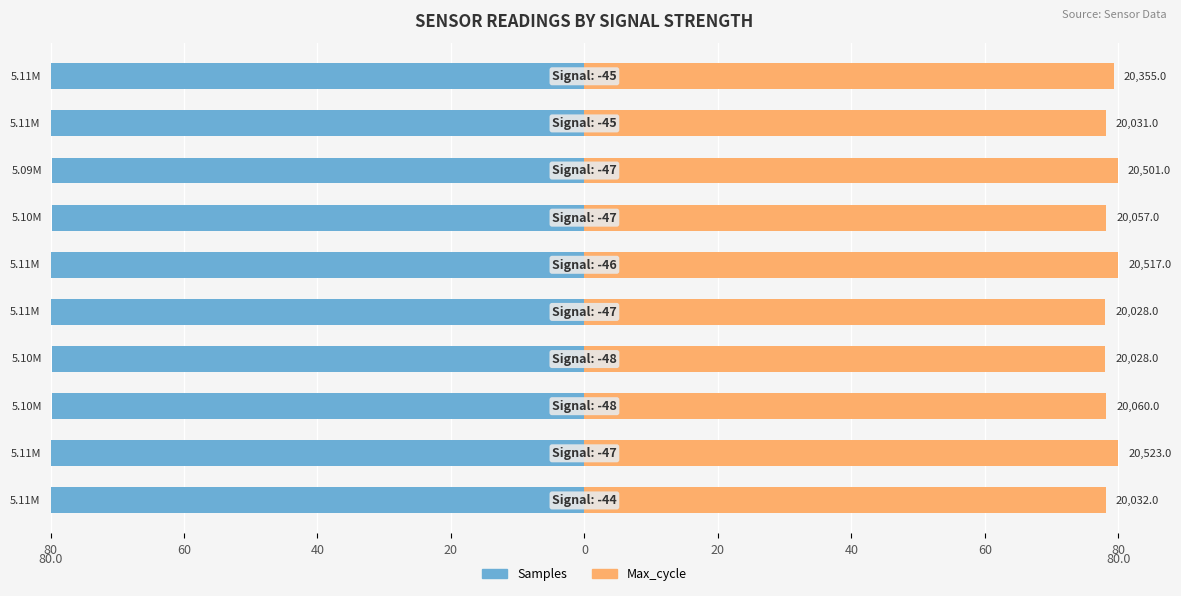

Which has a higher value, 0 or 20?

20